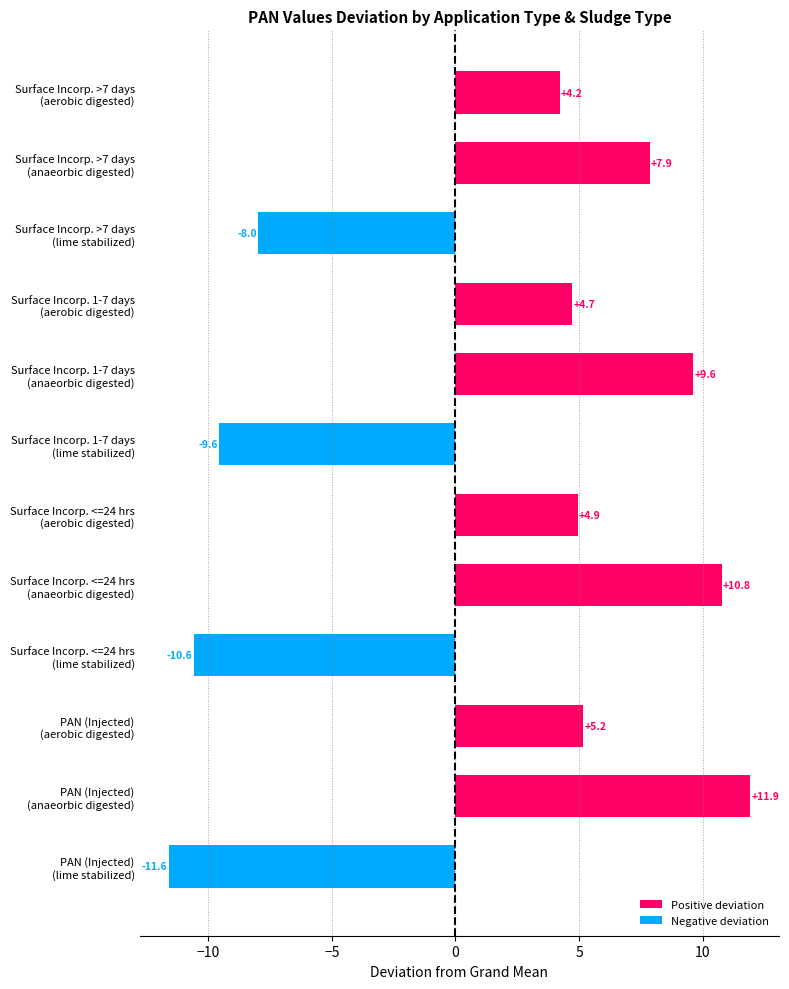

What is the greatest value displayed?

11.9